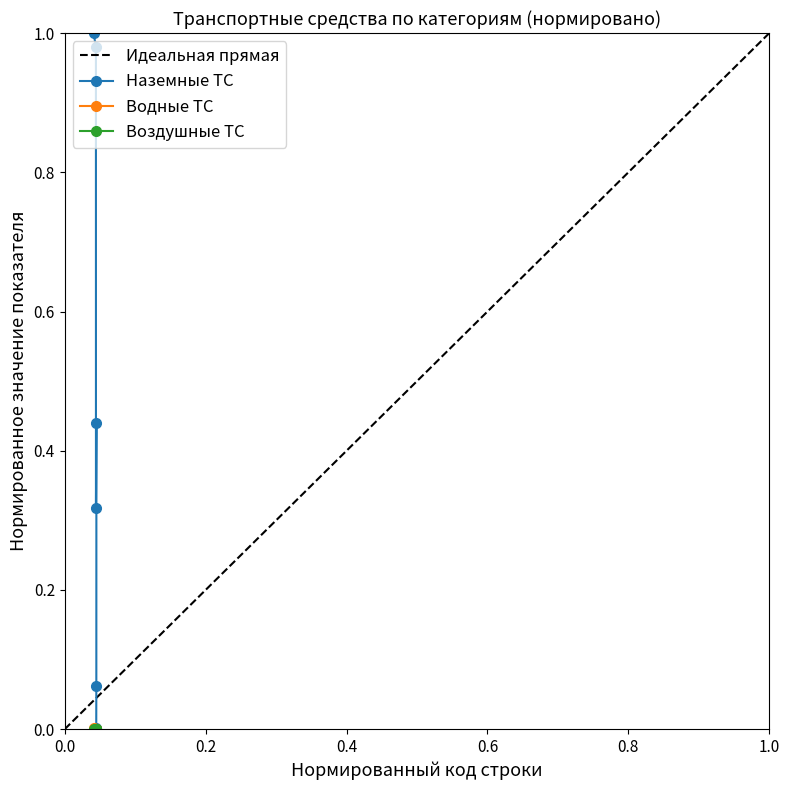

Is the value of Наземные ТС at 1323 greater than the value of Водные ТС at 1323?

Yes